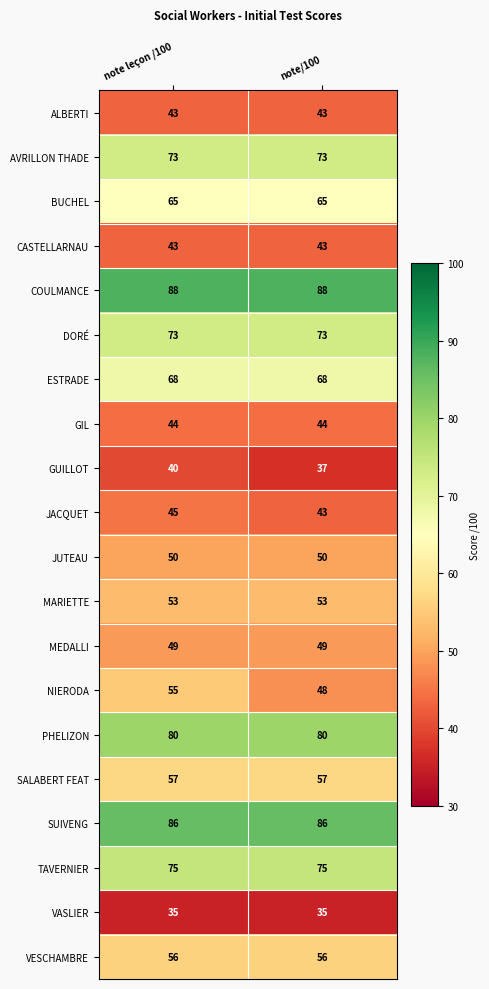

What is the difference between the highest and lowest values at note/100?

53